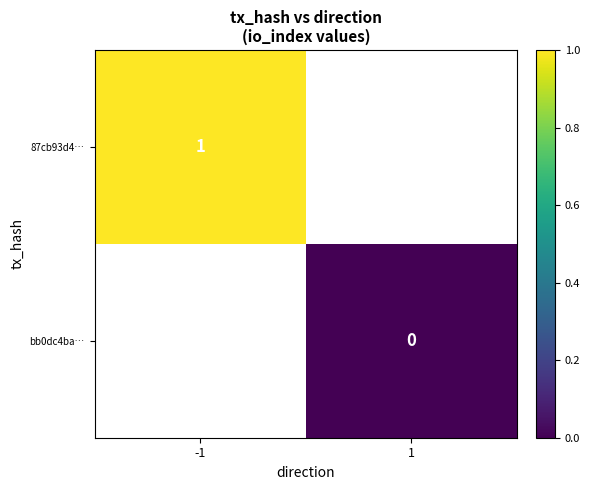

Which category has the lowest value across all series?

1